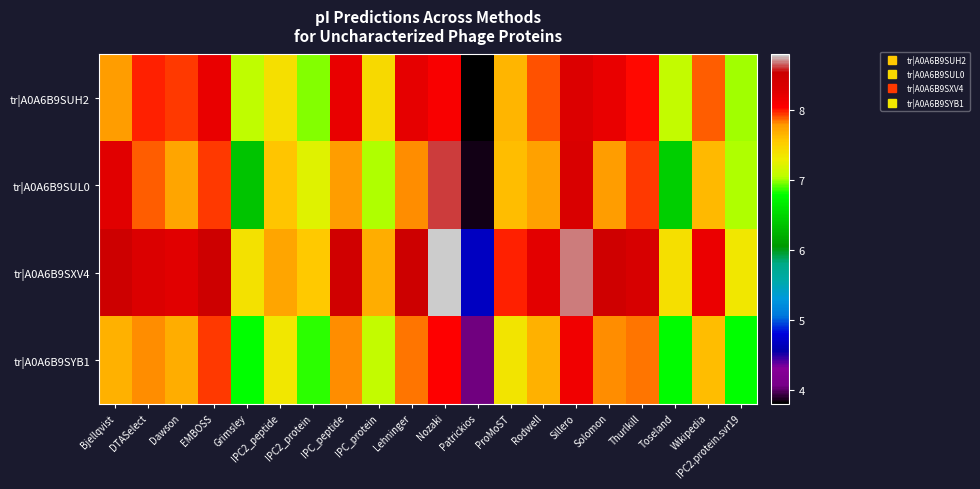

What is the total value across all series at DTASelect?

32.0